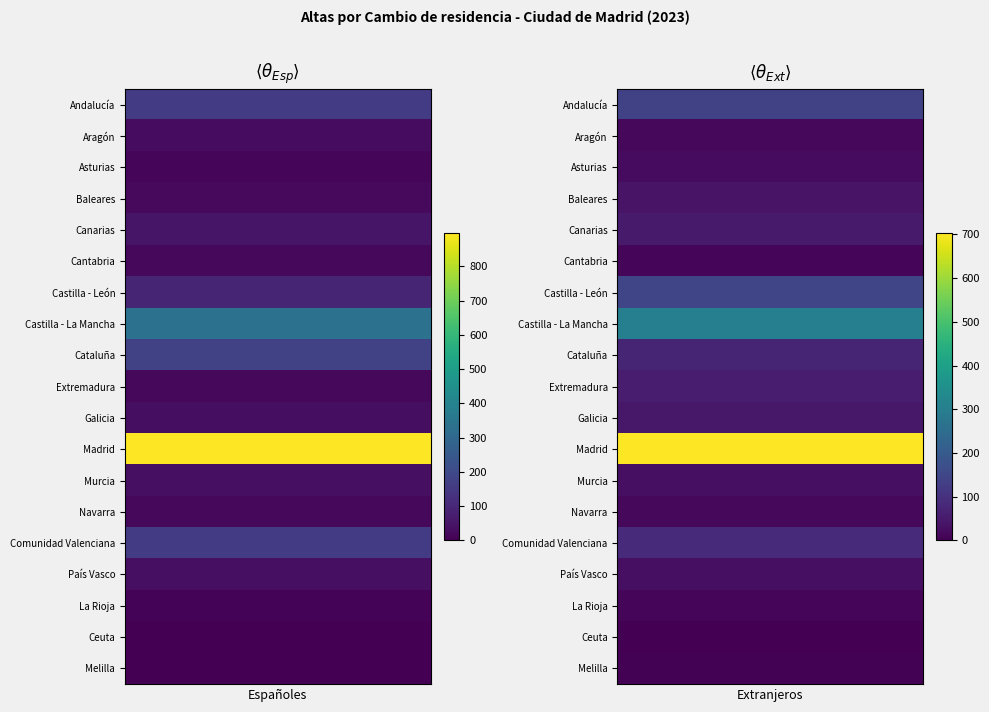

Which series has the widest spread of values?

Madrid